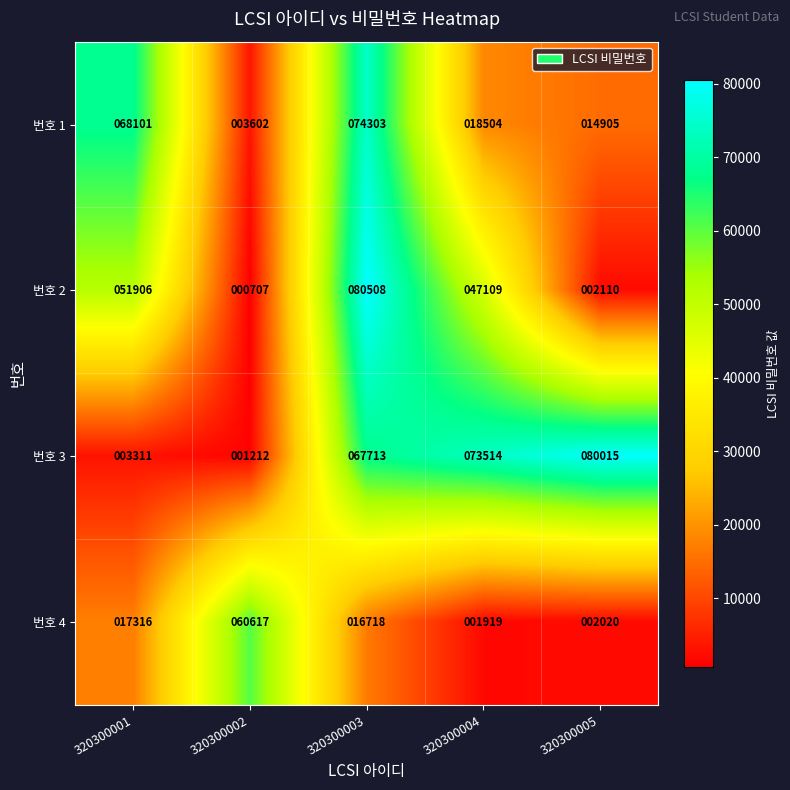

What is the spread (max minus min) of values at 320300005?

77995